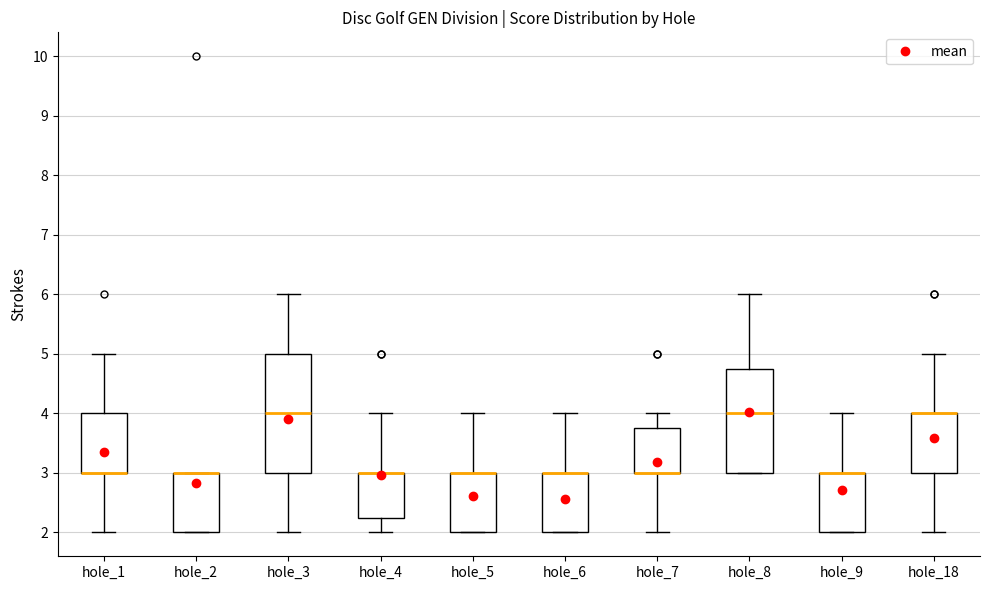

Where is the lower edge of the box for hole_6 on the y-axis? The values are not printed on the chart, so give them approximately, as read against the axis.

2.0